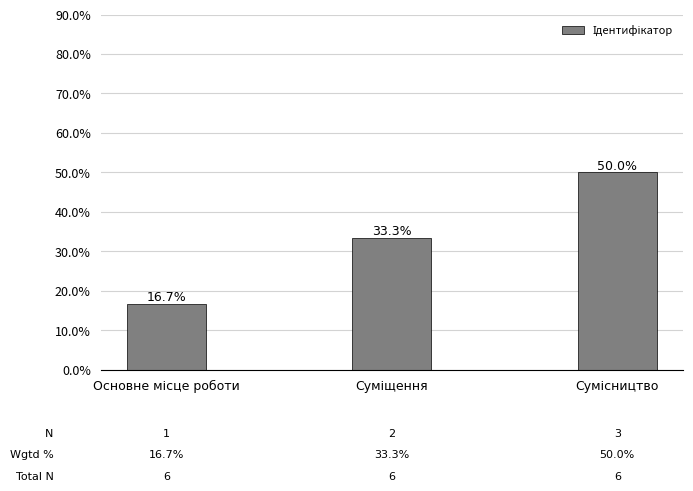

Rank the categories by value from highest to lowest.

Сумісництво, Суміщення, Основне місце роботи